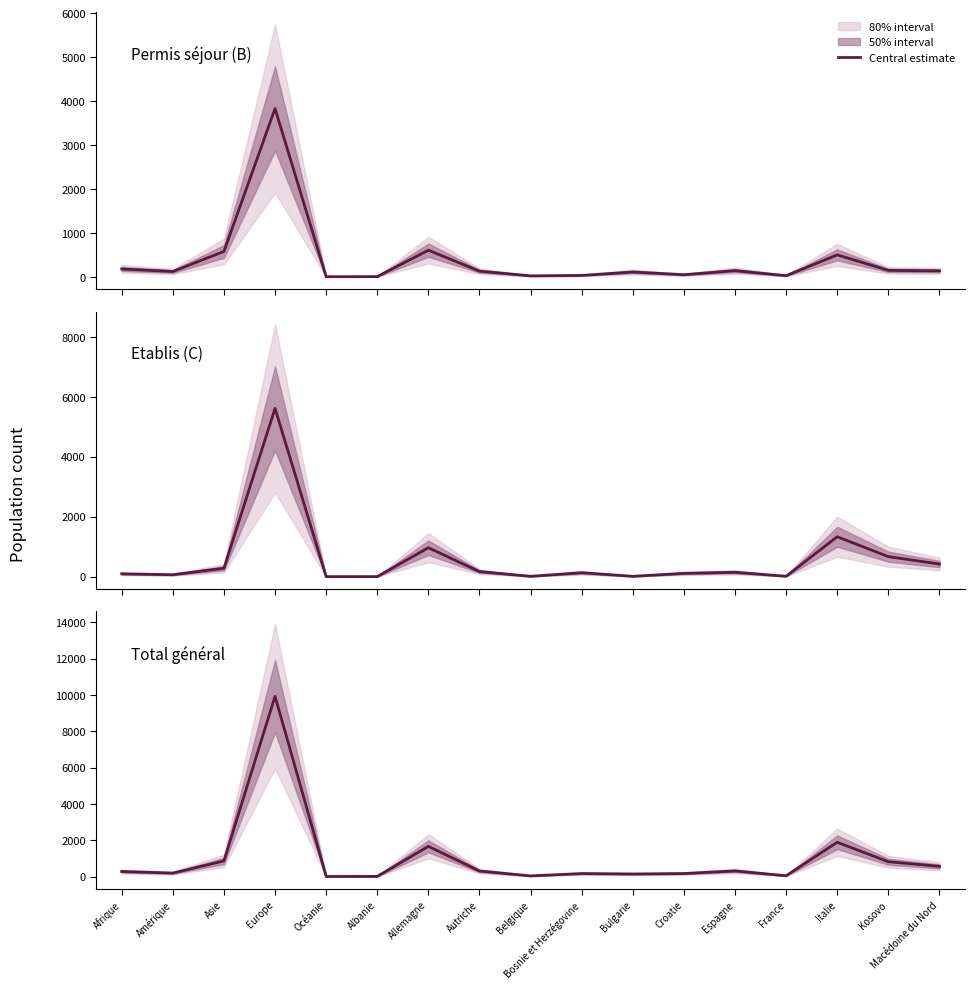

What is the label of the 15th point from the right?

Asie